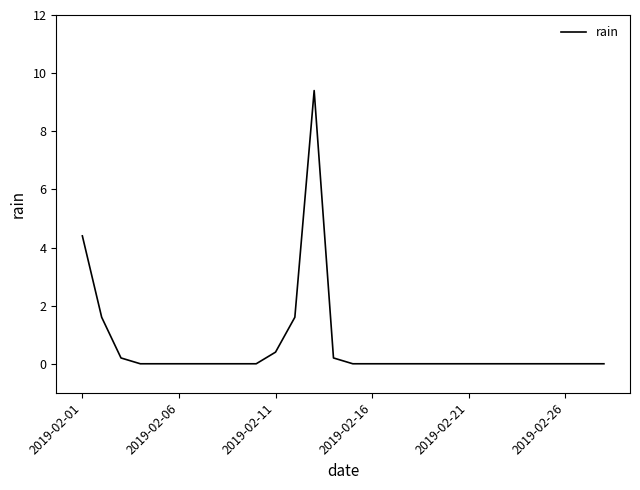

What is the greatest value displayed?

9.4